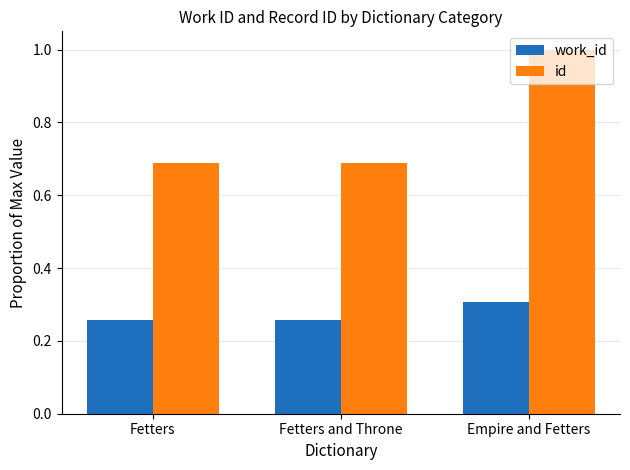

Count the number of categories in the chart.

3